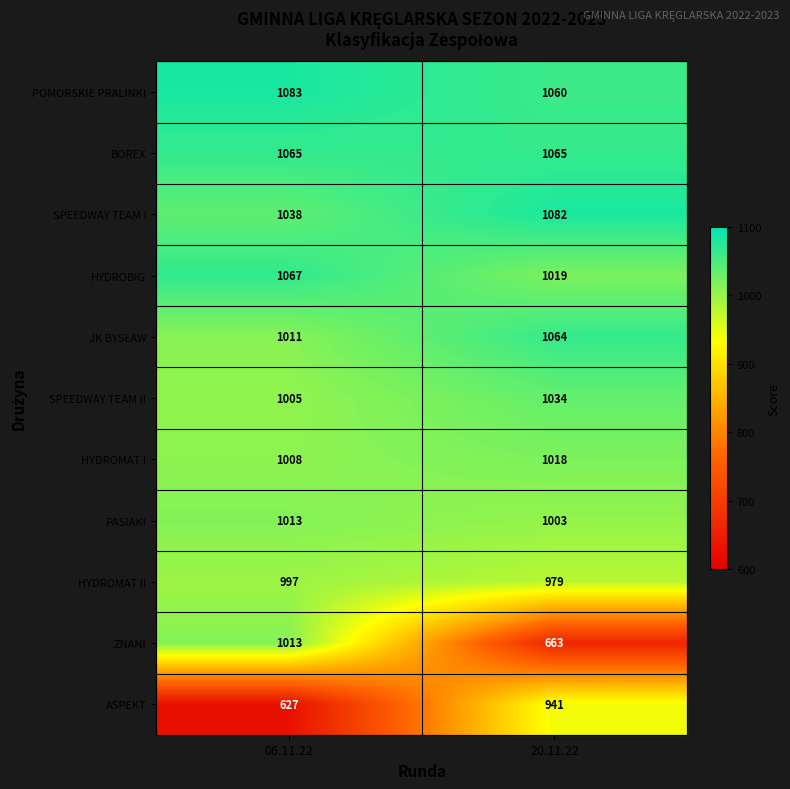

The value of ZNANI at 06.11.22 is 1013. True or false?

True